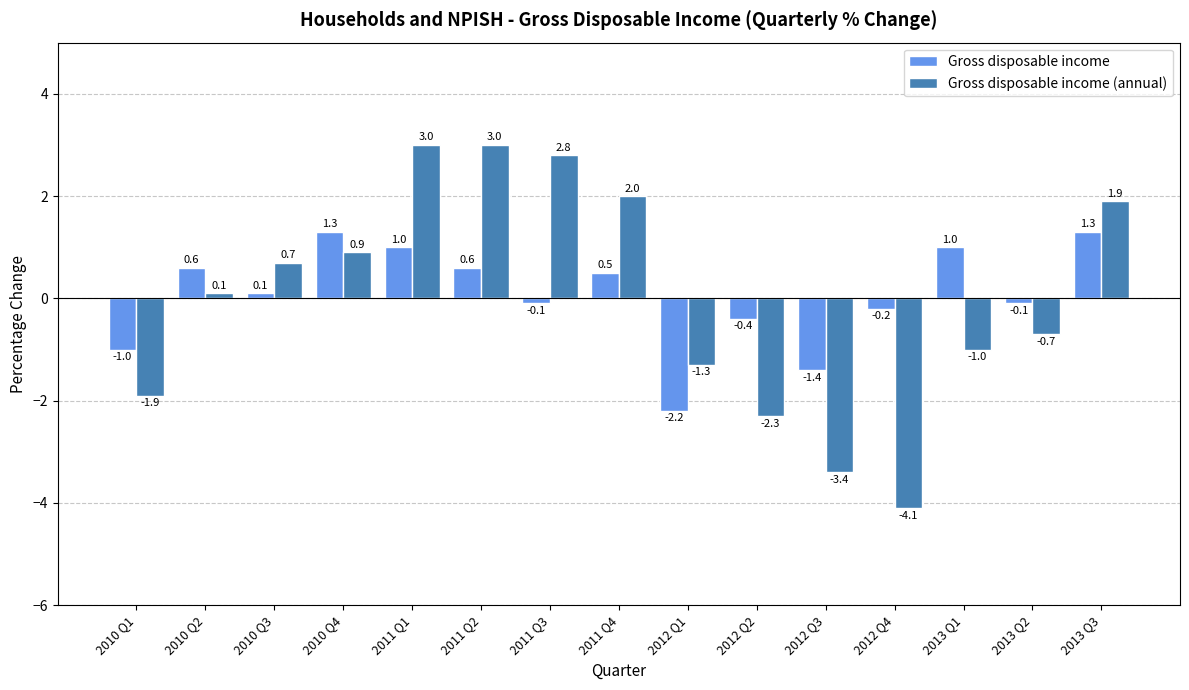

What are all the series names shown in the legend?

Gross disposable income, Gross disposable income (annual)